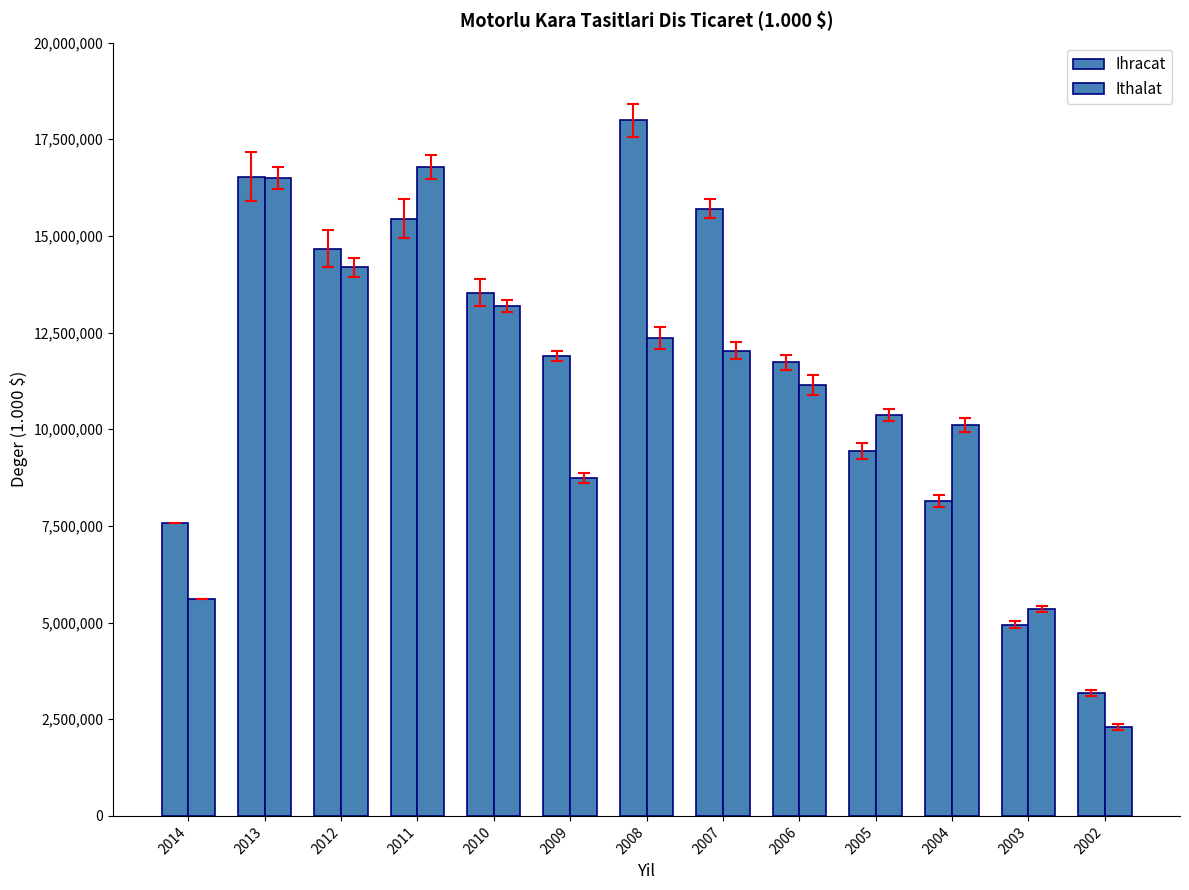

Which series changed the most between 2014 and 2008?

Ihracat